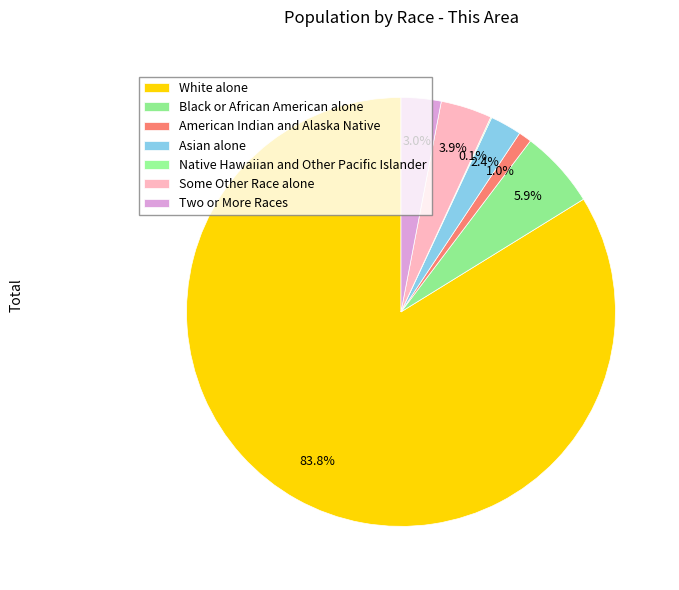

Approximately how many times larger is the value at Asian alone compared to American Indian and Alaska Native?

2.4